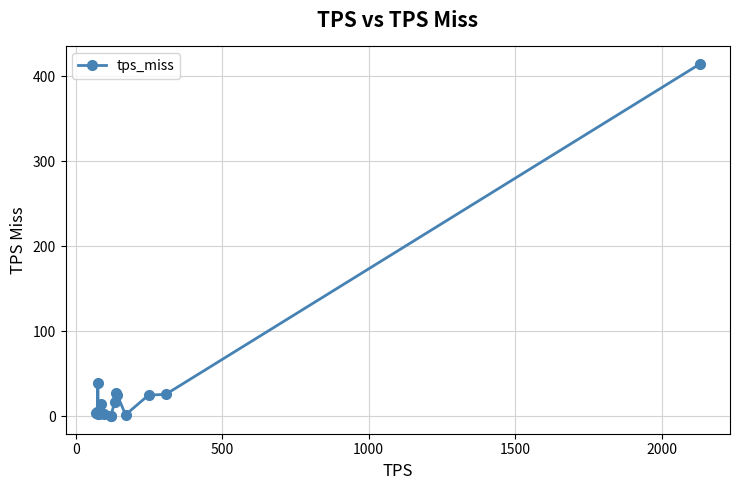

What is the difference between the second highest and second lowest values?

38.0